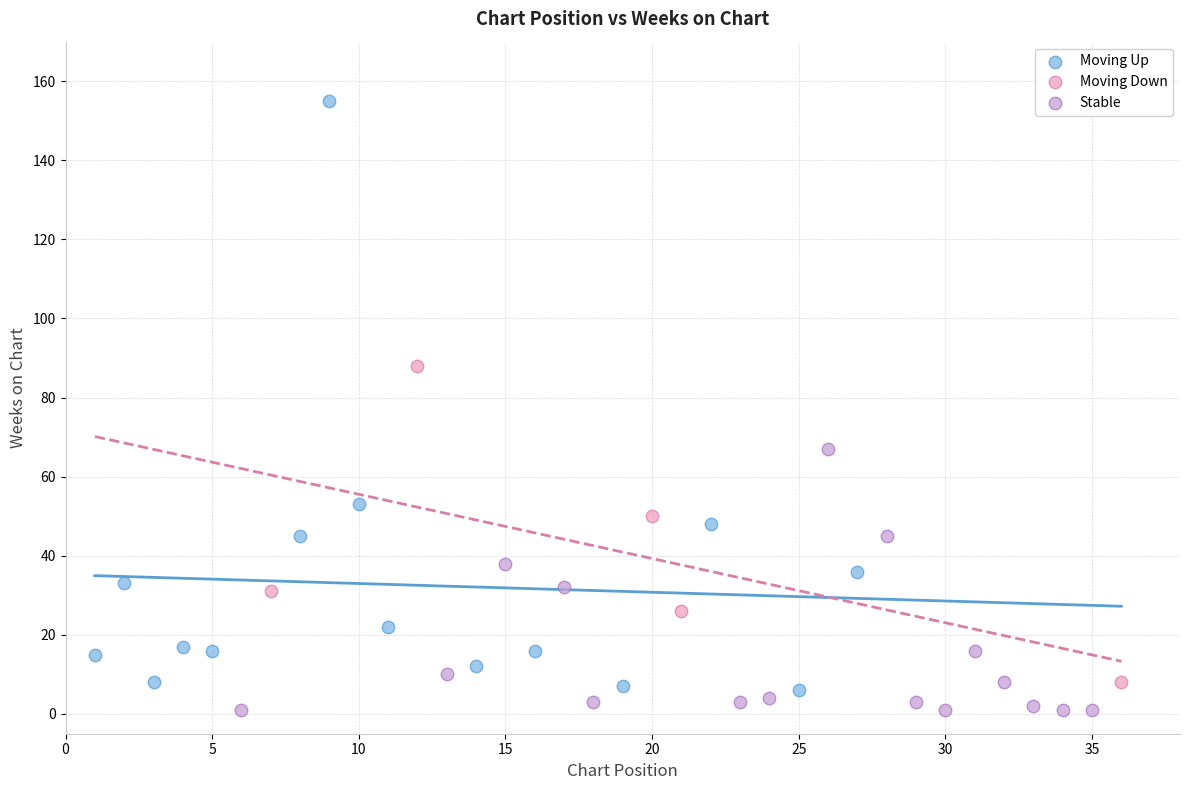

Which series has the largest Y range (max minus min)?

Moving Up